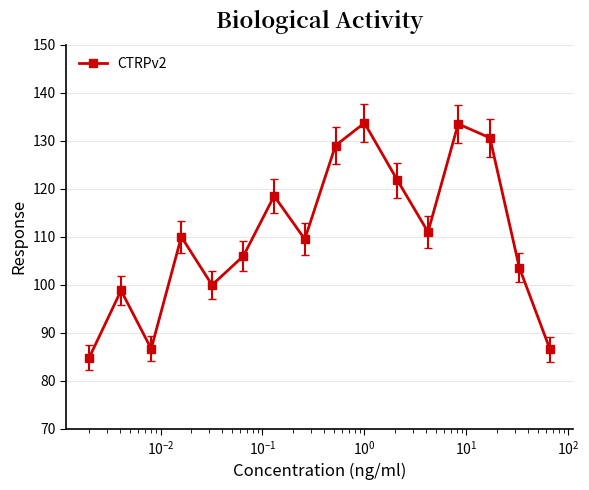

What is the value of the 14th point from the left?

130.6